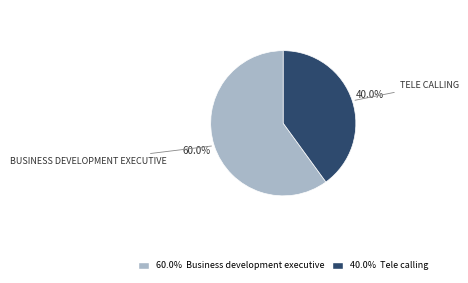

Is there any slice that represents more than half of the pie?

Yes